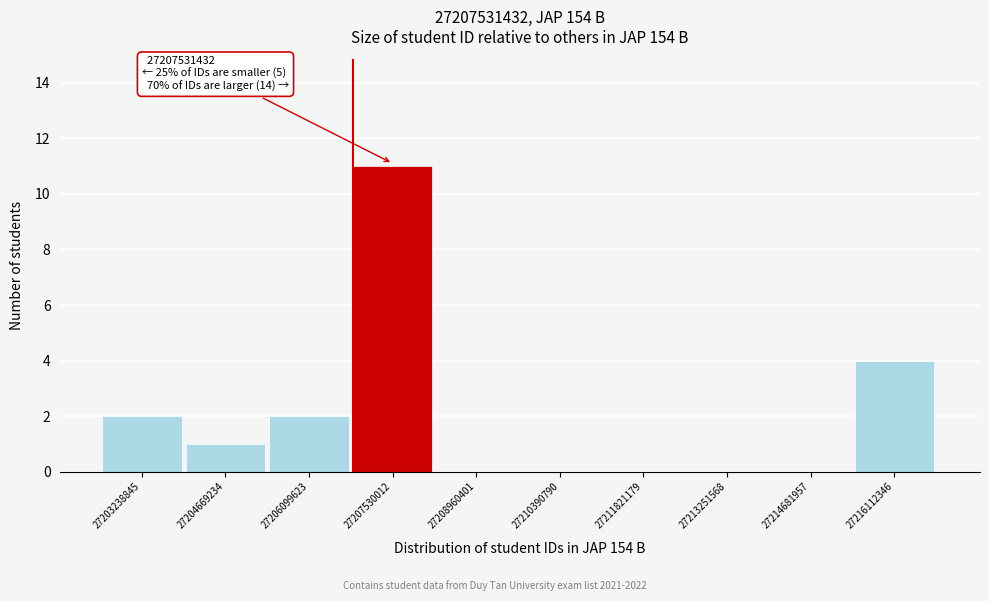

Reading right to left, list all the values displayed in this chart.

27216112346=4	27214681957=0	27213251568=0	27211821179=0	27210390790=0	27208960401=0	27207530012=11	27206099623=2	27204669234=1	27203238845=2